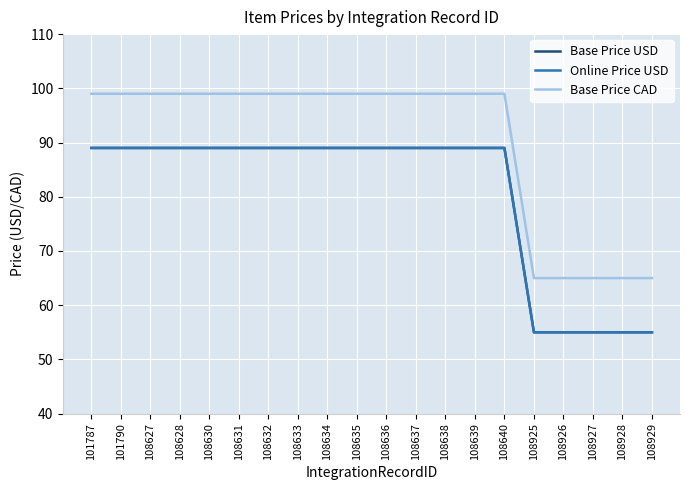

List the labels in order of Base Price USD value, smallest first.

108925, 108926, 108927, 108928, 108929, 101787, 101790, 108627, 108628, 108630, 108631, 108632, 108633, 108634, 108635, 108636, 108637, 108638, 108639, 108640